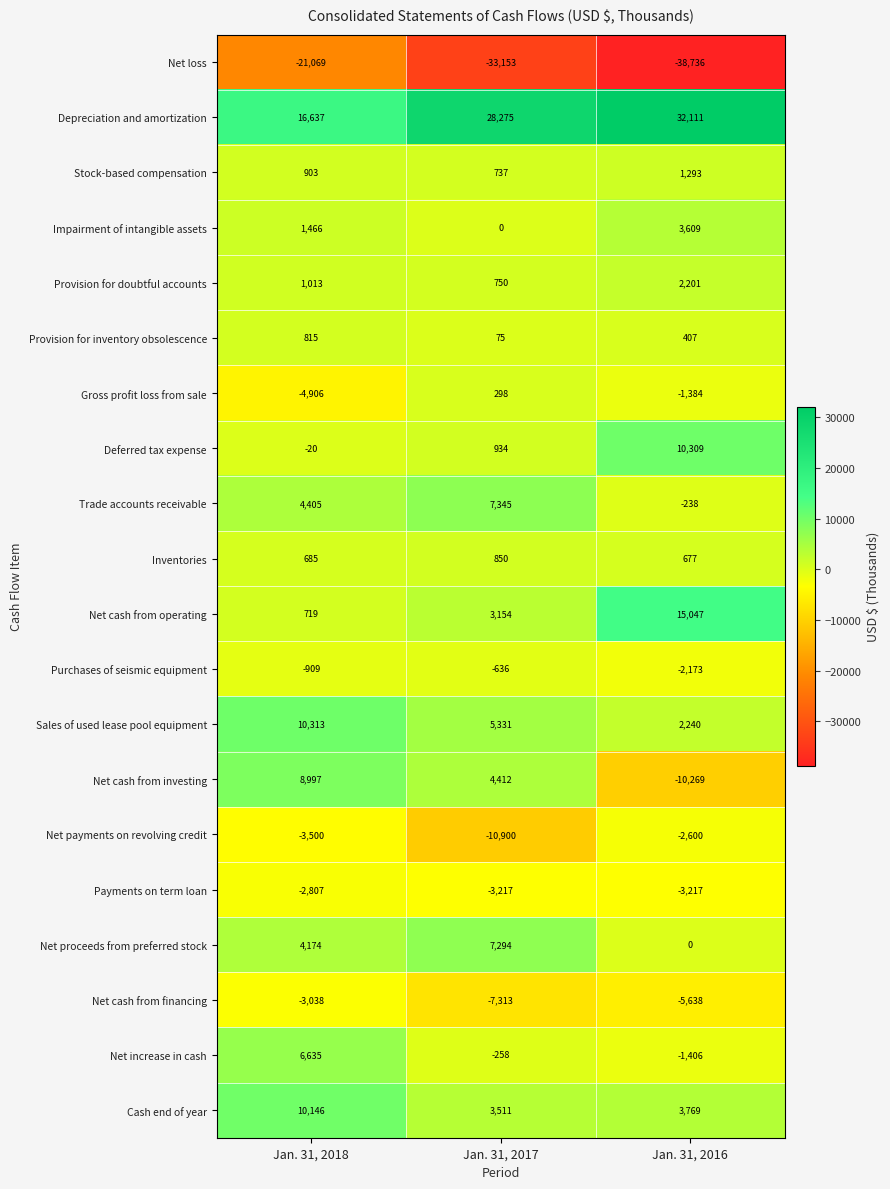

At Jan. 31, 2018, list the series in order from largest to smallest.

Depreciation and amortization, Sales of used lease pool equipment, Cash end of year, Net cash from investing, Net increase in cash, Trade accounts receivable, Net proceeds from preferred stock, Impairment of intangible assets, Provision for doubtful accounts, Stock-based compensation, Provision for inventory obsolescence, Net cash from operating, Inventories, Deferred tax expense, Purchases of seismic equipment, Payments on term loan, Net cash from financing, Net payments on revolving credit, Gross profit loss from sale, Net loss